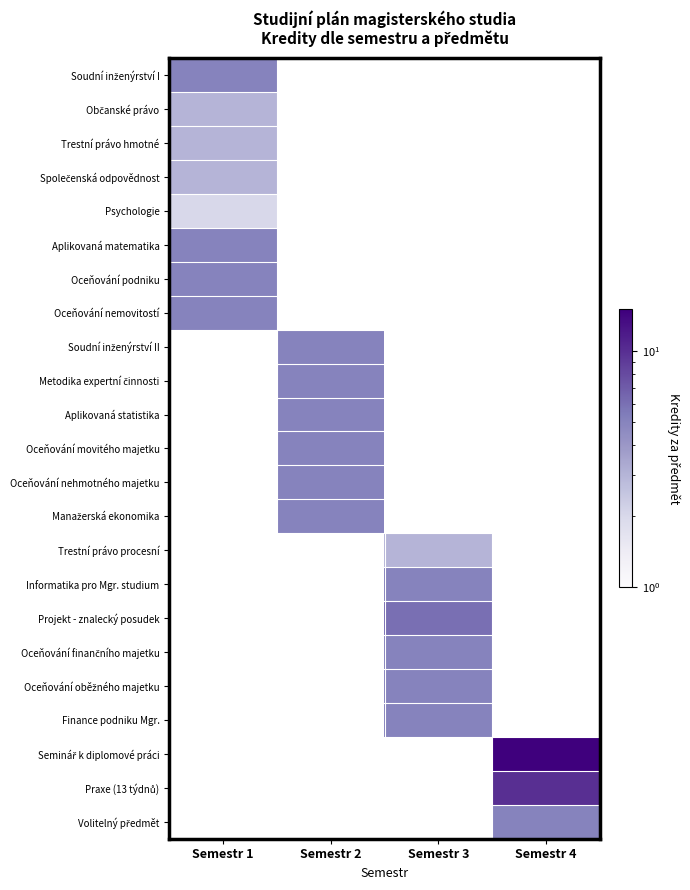

Count the number of categories in the chart.

4